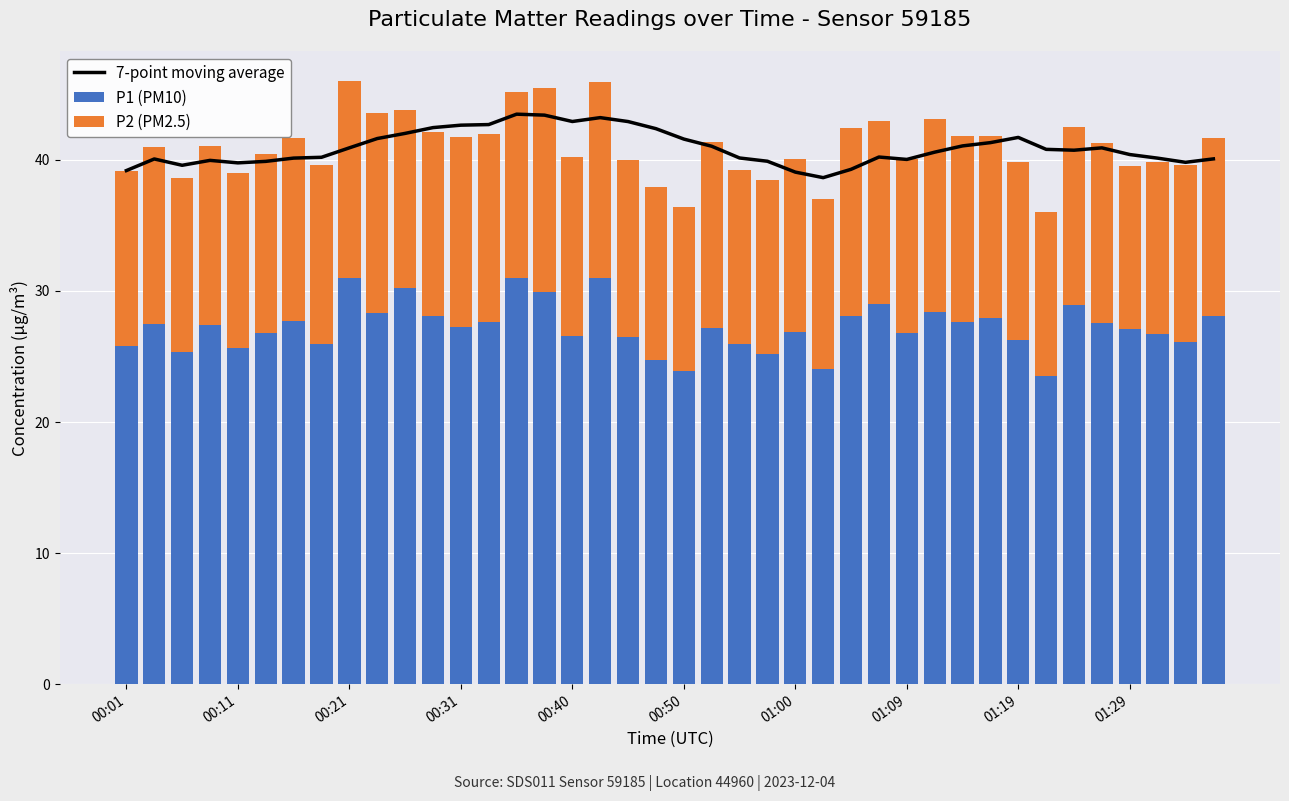

What are all the series names shown in the legend?

7-point moving average, P1 (PM10), P2 (PM2.5)